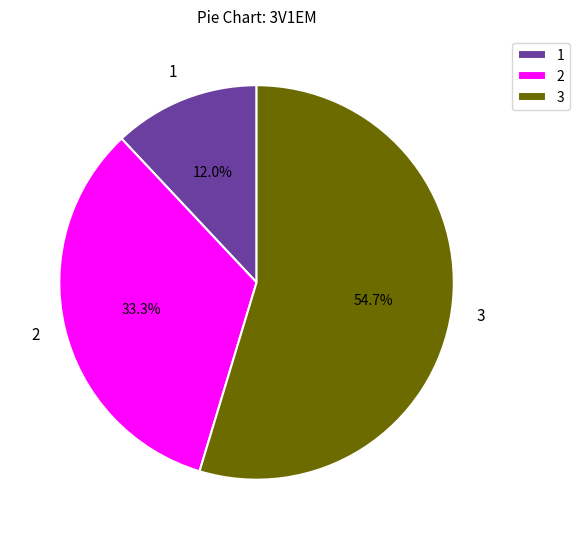

Rank the categories by value from highest to lowest.

3, 2, 1